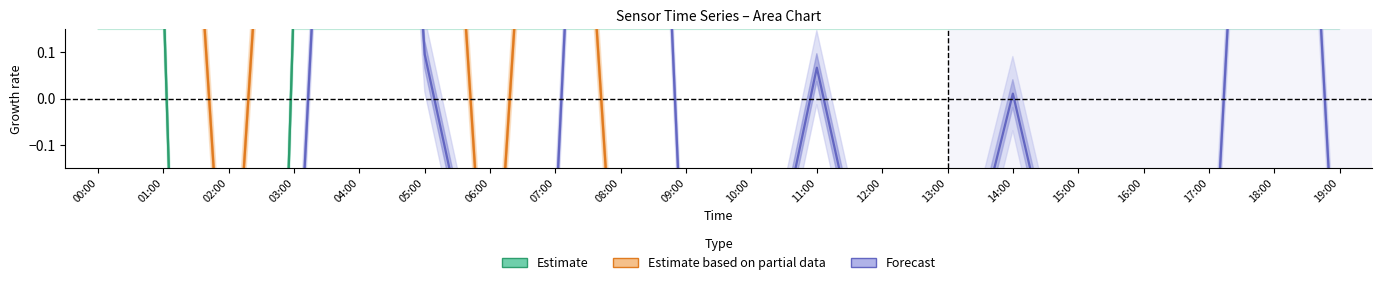

How many positive values does the Estimate series have?

19